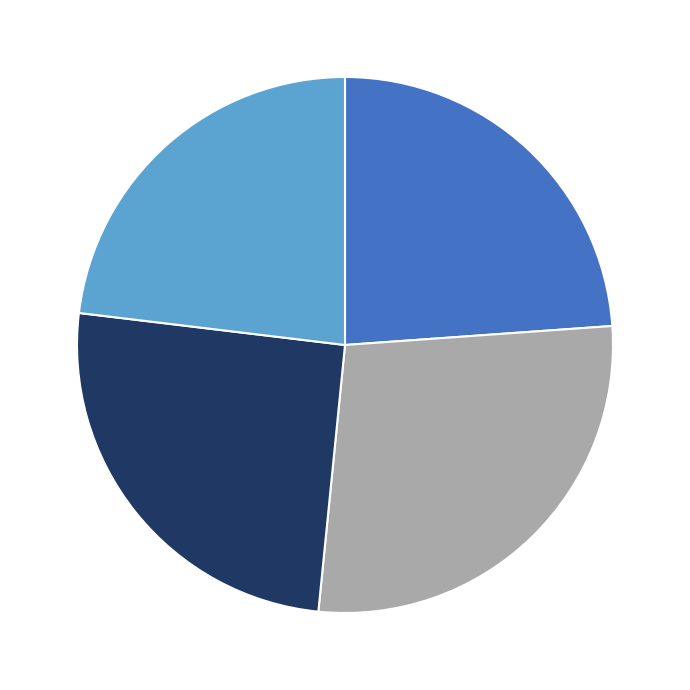

Does any single category account for the majority?

No